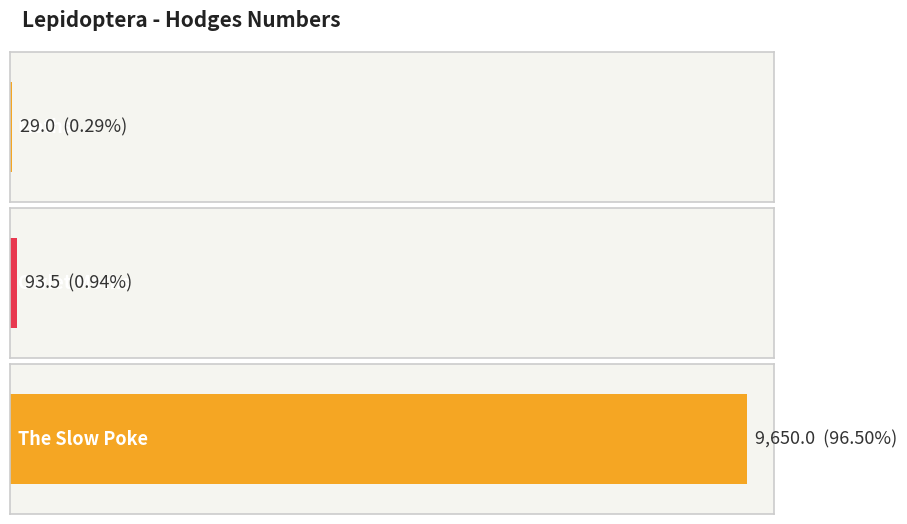

Reading left to right, what are all the values shown in this chart?

Moths=29.0	Owlet Moths=93.5	The Slow Poke=9650.0